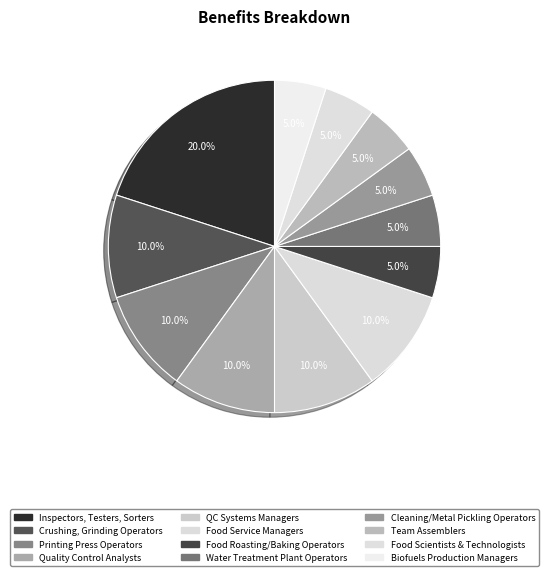

What percentage is the Quality Control Analysts slice, to the nearest percent?

10%